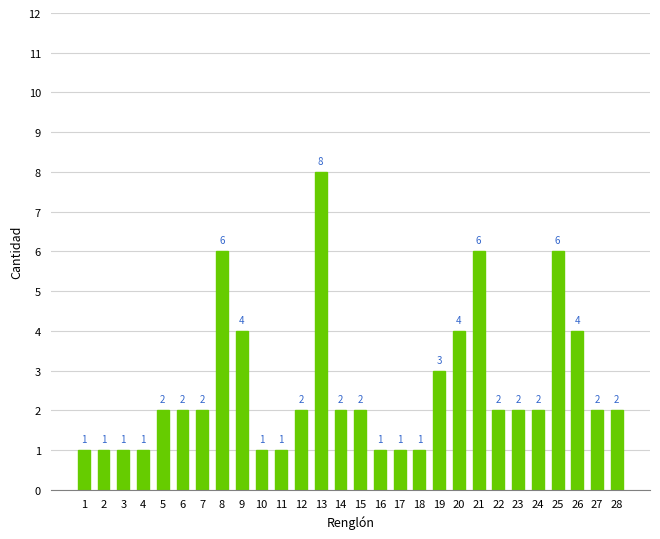

How many values are below 2?

9